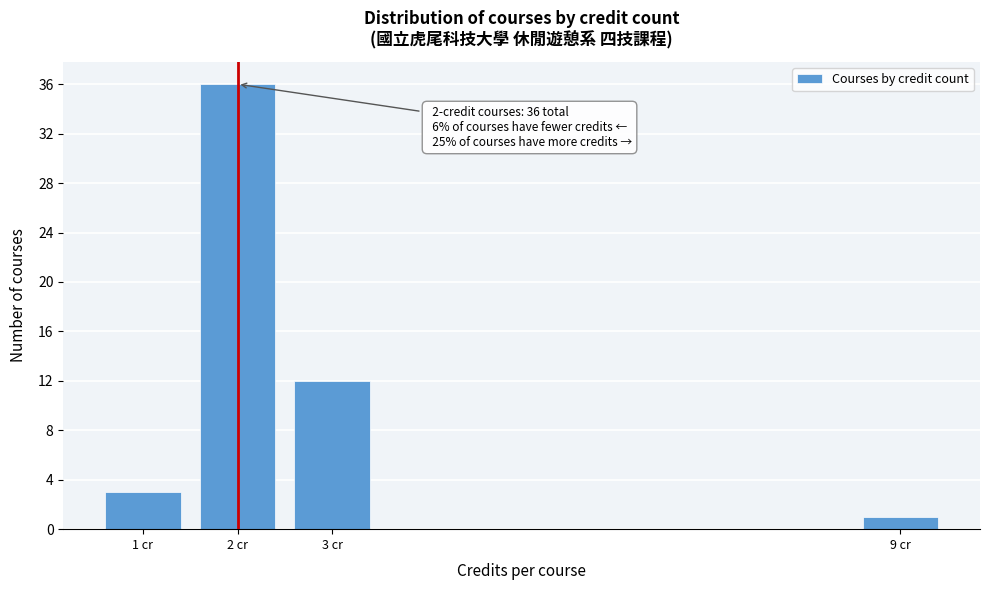

Reading left to right, extract all data points from this chart.

1 cr=3	2 cr=36	3 cr=12	9 cr=1